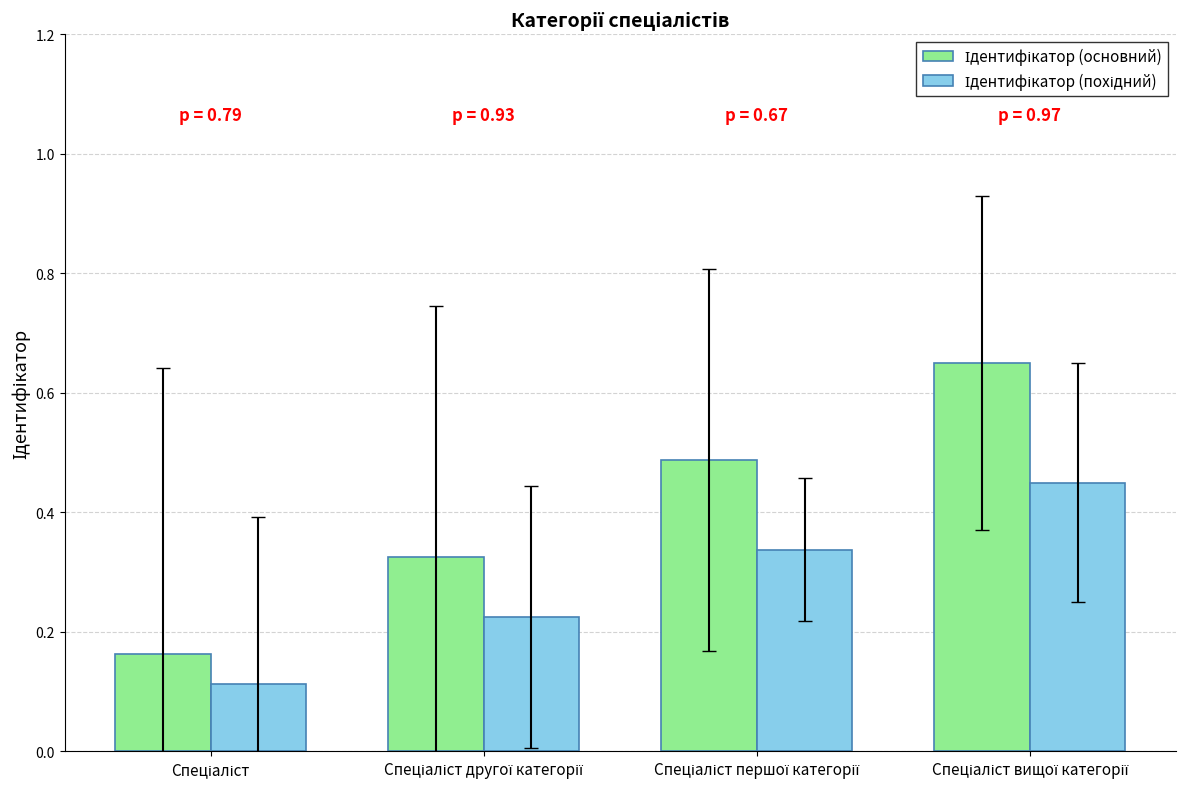

At how many categories does at least one series exceed 0?

4